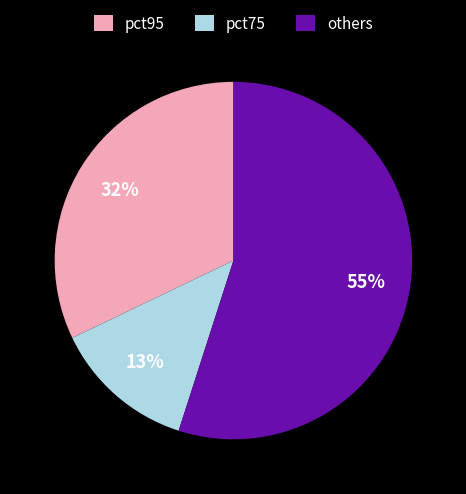

Rank the categories by value from highest to lowest.

others, pct95, pct75